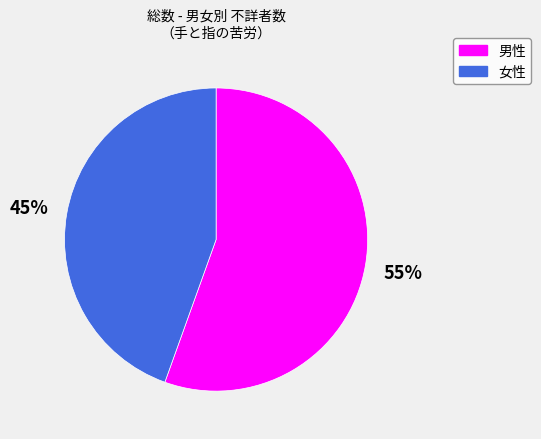

To the nearest percent, what is the average slice percentage?

50%